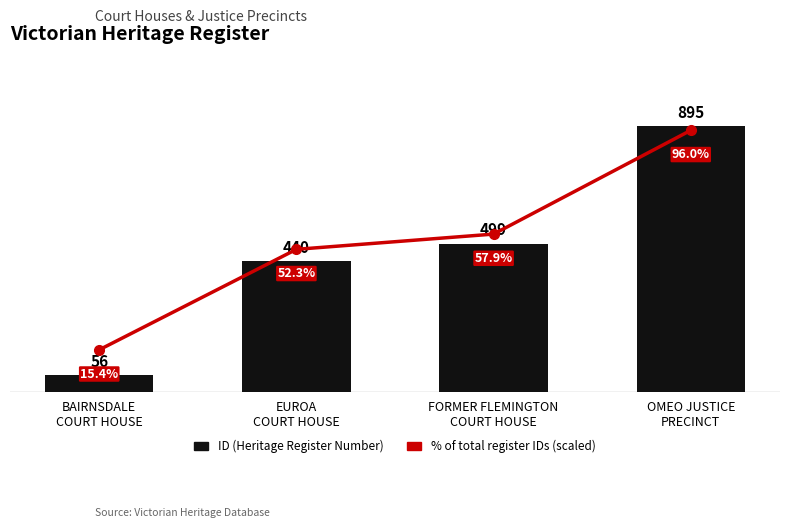

Rank the series at BAIRNSDALE
COURT HOUSE from lowest to highest value.

% of total register IDs (scaled), ID (Heritage Register Number)